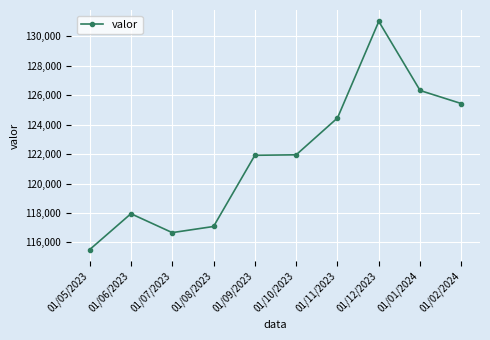

How many values are below 121954?

5